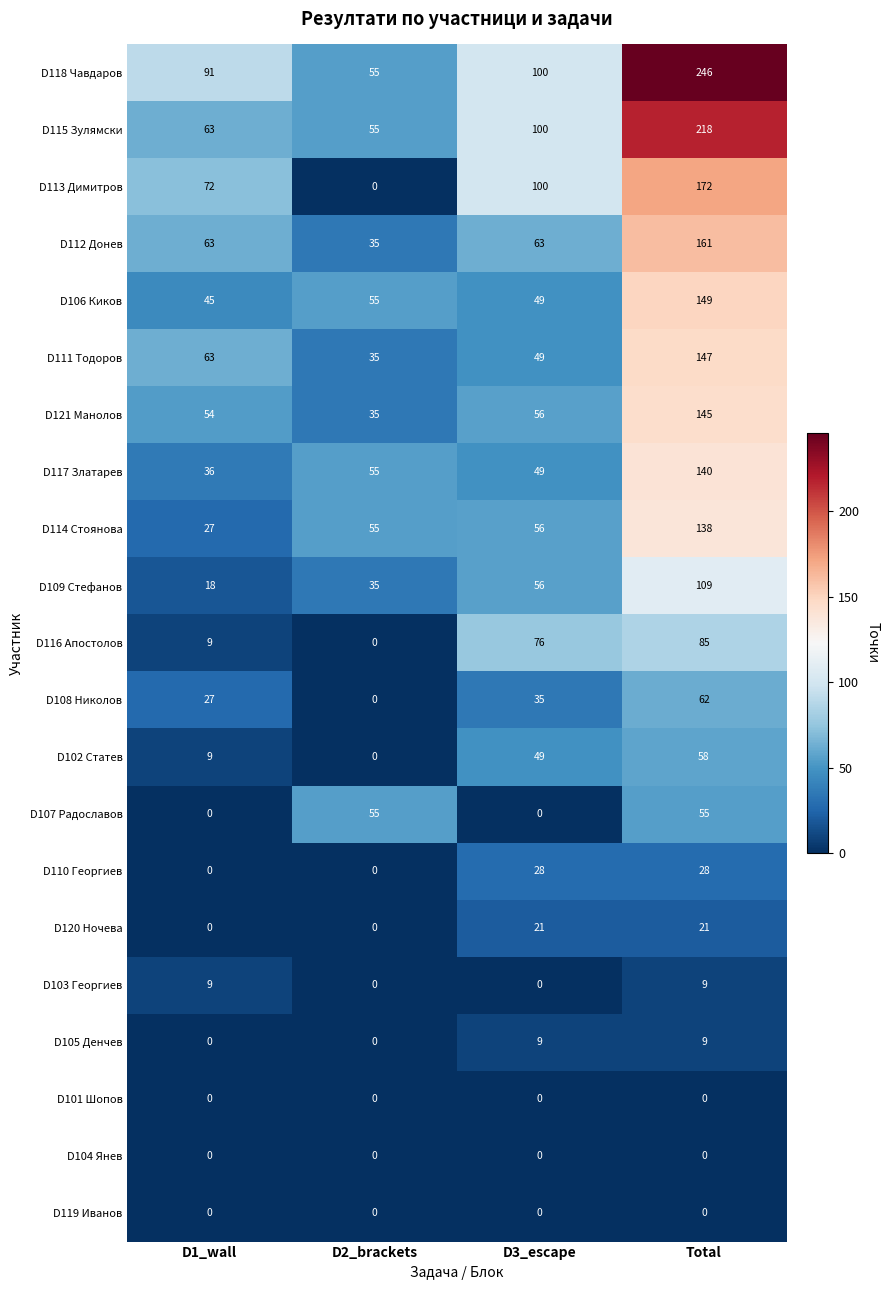

Which series has the largest range (max minus min)?

D118 Чавдаров